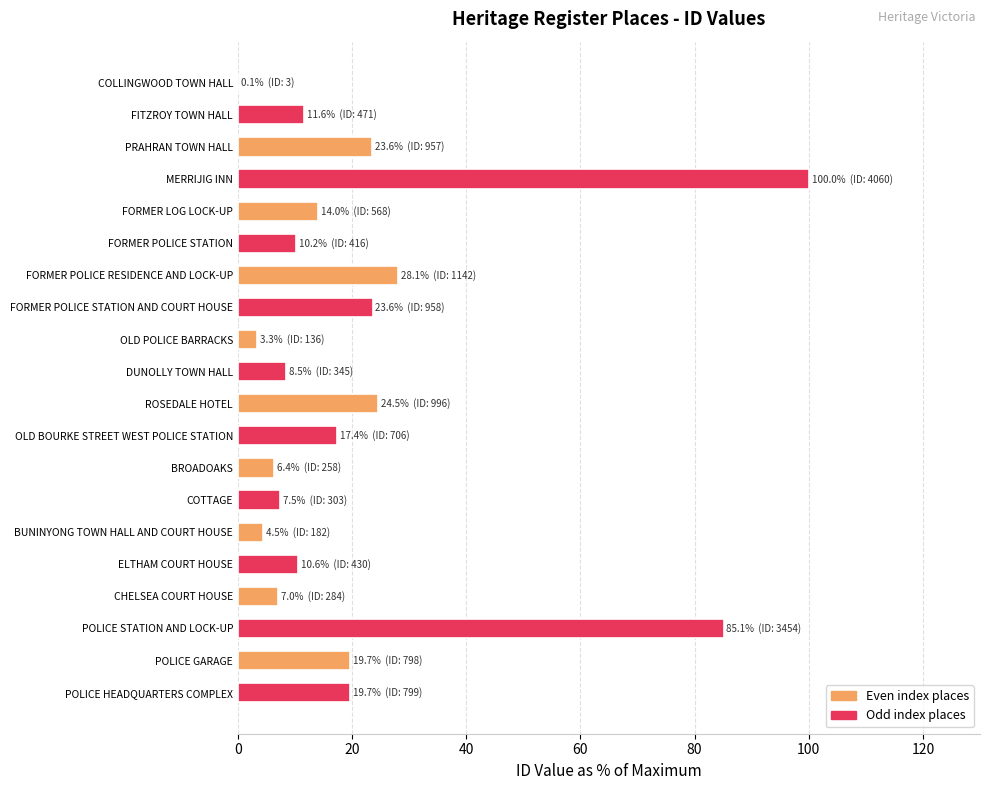

Are the bars grouped side by side (vs. stacked)?

No